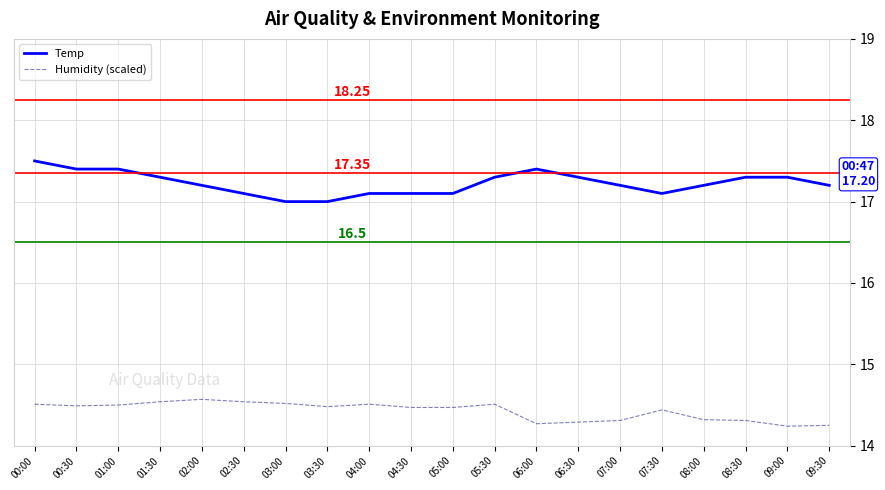

The value of Temp at 08:30 is 17.3. True or false?

True